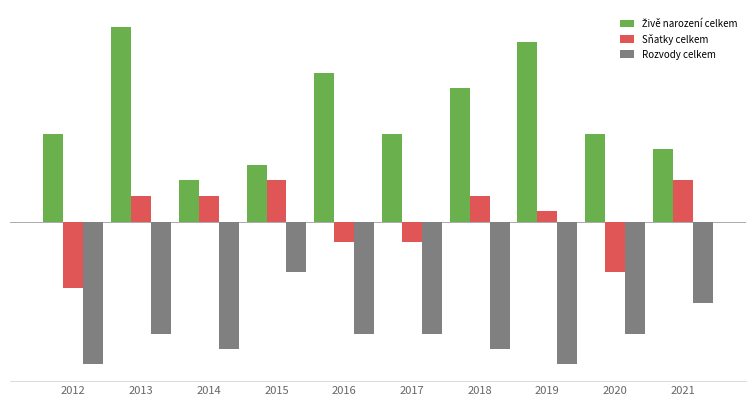

What is the average value of the Živě narození celkem series?

7.1